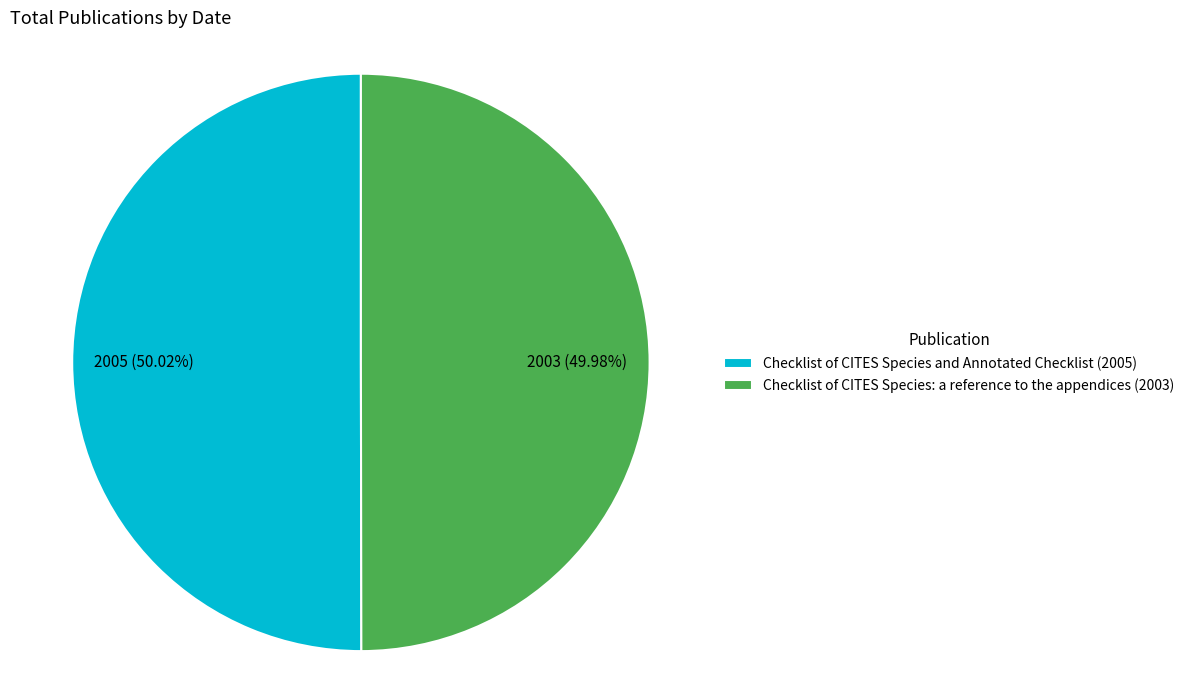

True or false: Checklist of CITES Species: a reference to the appendices (2003) accounts for 50% of the total.

True